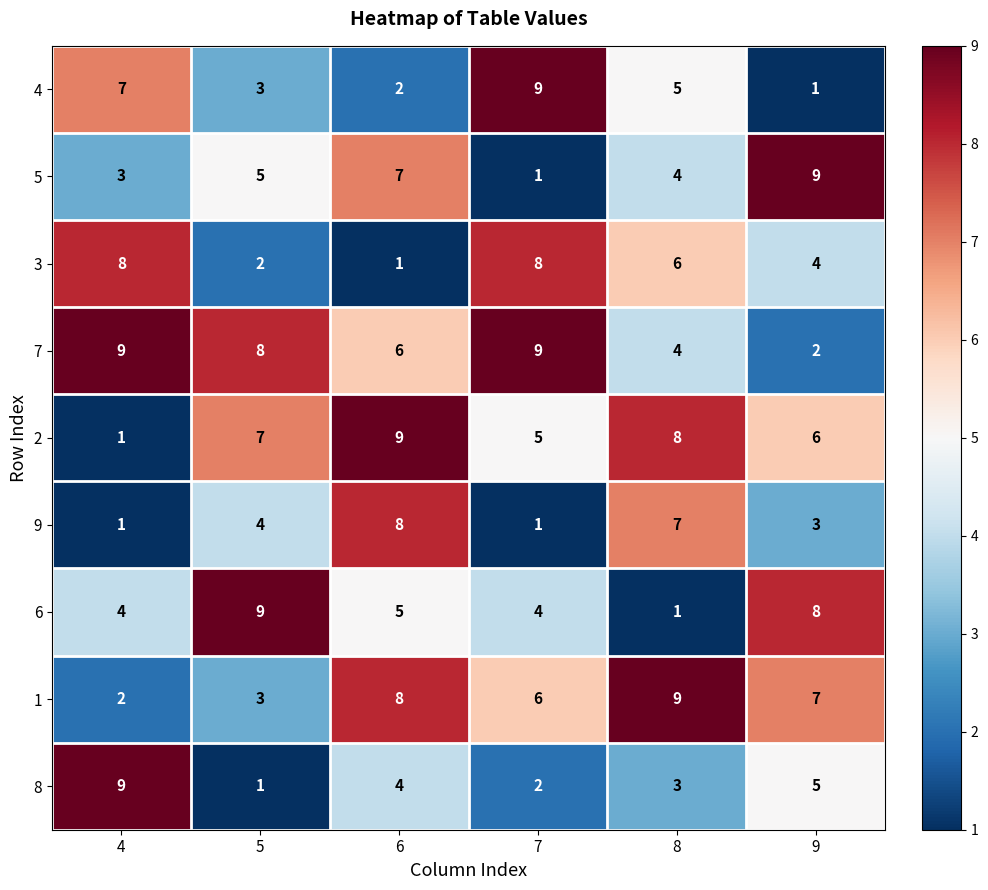

How many categories are shown in the chart?

6